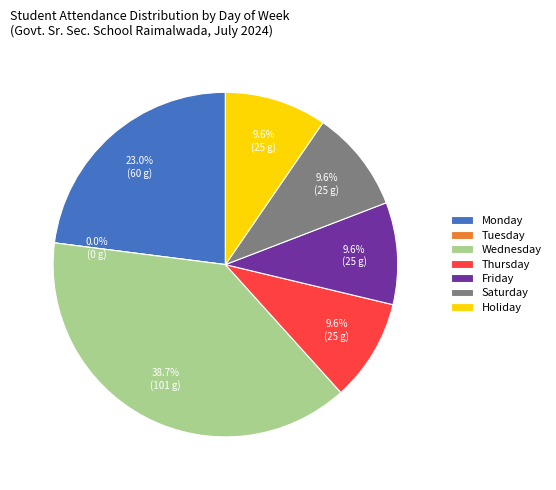

What is the smallest slice in the pie chart?

Tuesday